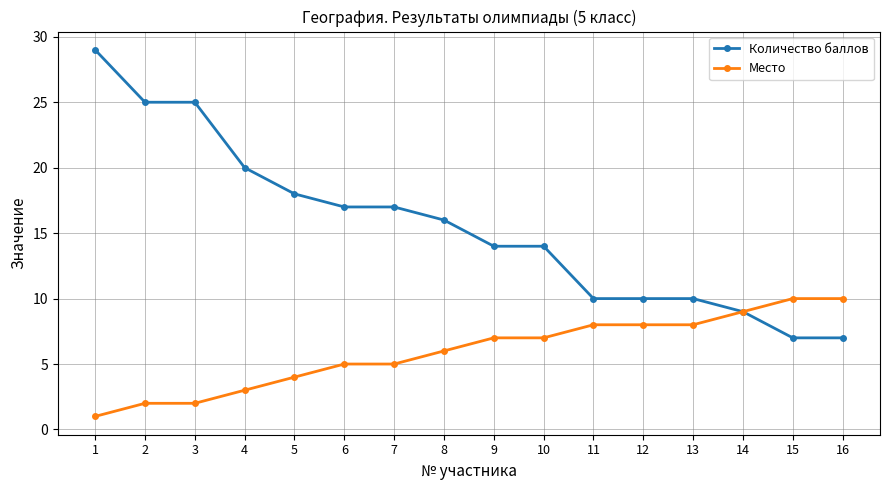

What is the total value across all series at 7?

22